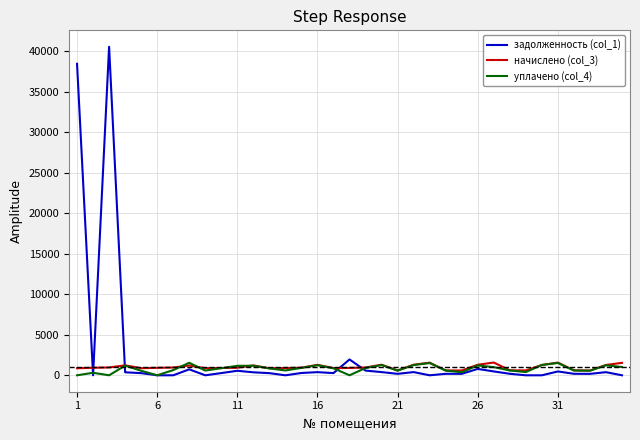

After their last crossing, which series has the higher values: уплачено (col_4) or начислено (col_3)?

начислено (col_3)